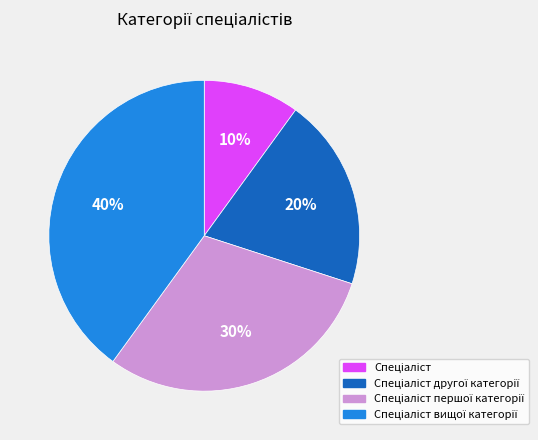

Is there a majority slice in this chart?

No